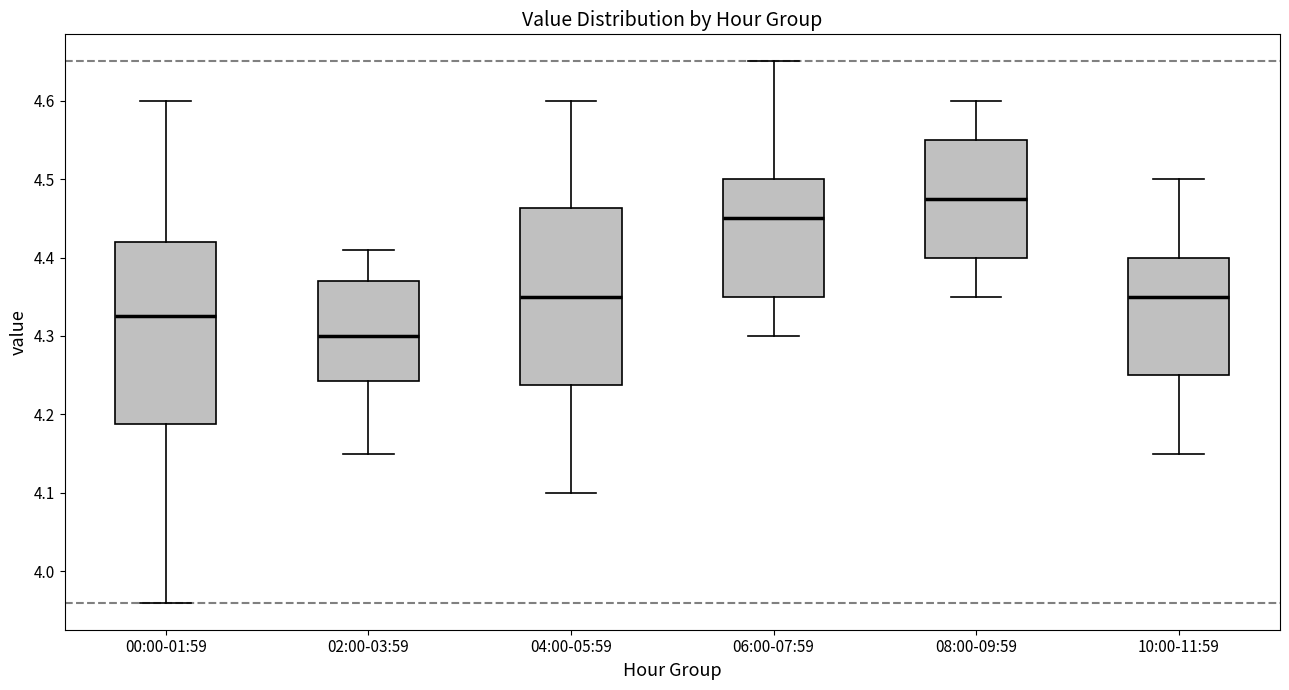

Where does the upper whisker of the box for 10:00-11:59 end on the y-axis? The values are not printed on the chart, so give them approximately, as read against the axis.

4.50